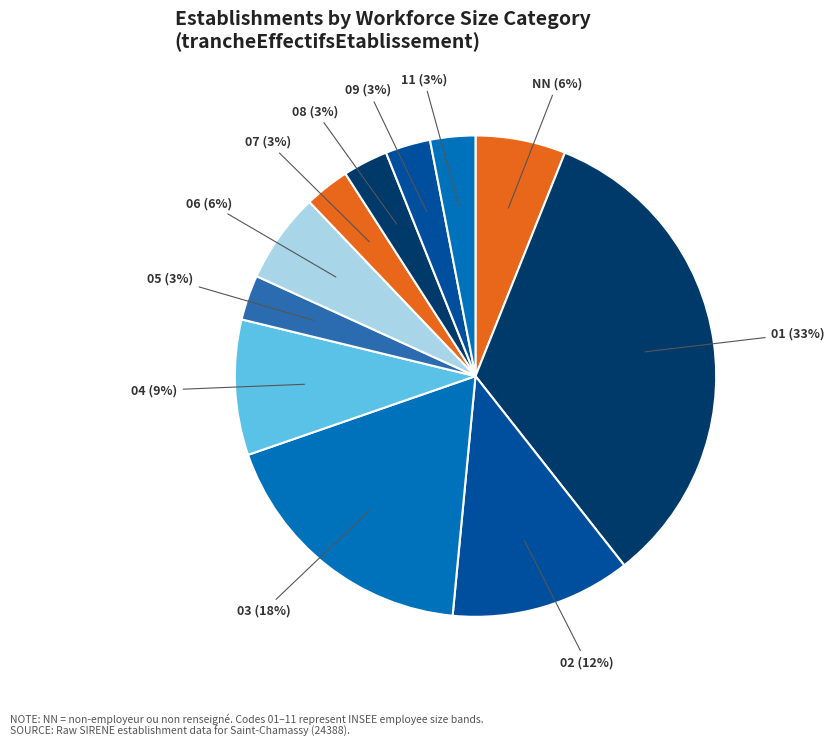

How many segments does this pie chart have?

11